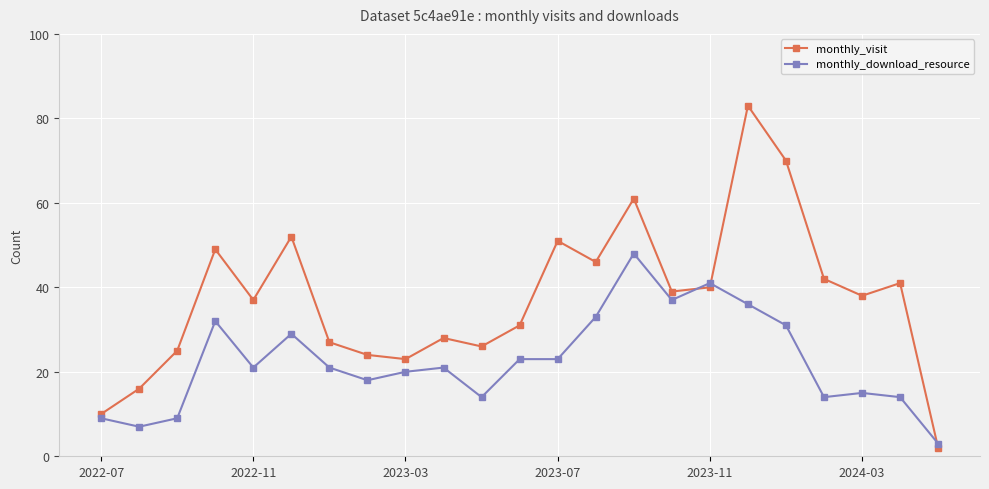

Which series has the largest total across all categories?

monthly_visit